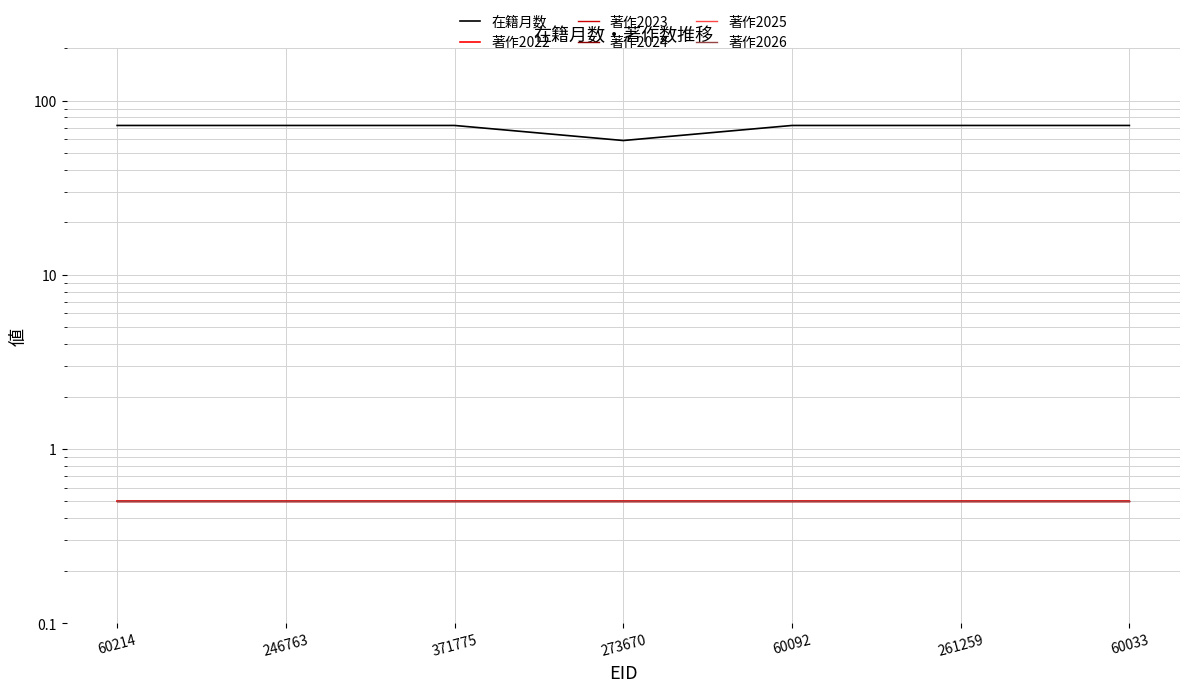

Read the 著作2026 value at 273670.

0.5